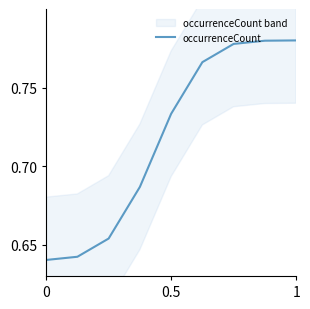

How many categories are shown in the chart?

9